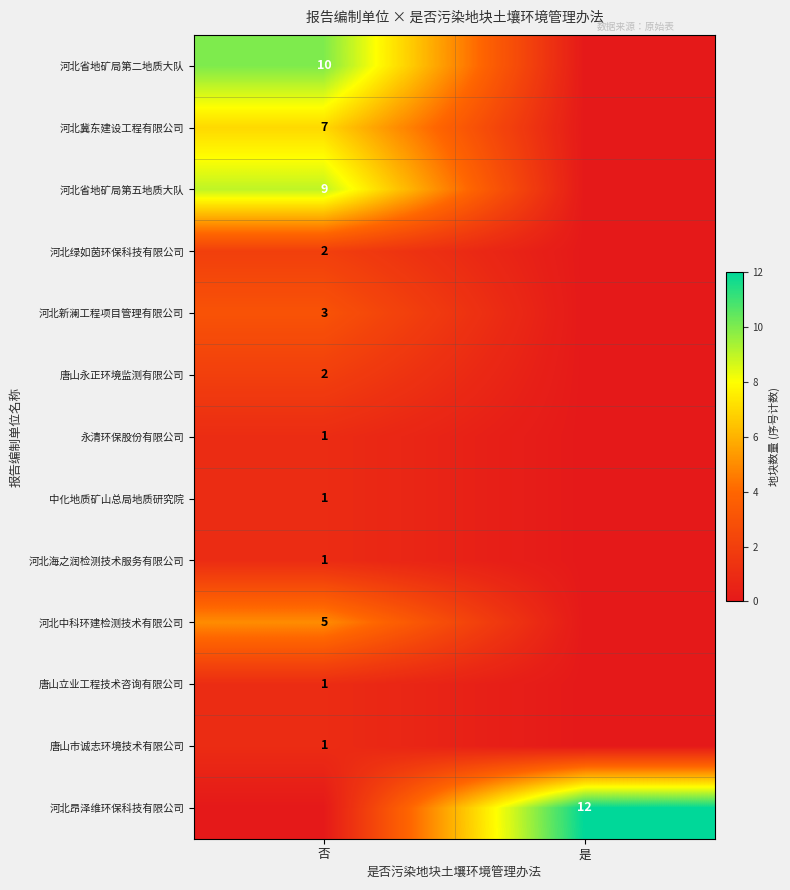

The value of 河北中科环建检测技术有限公司 at 否 is 8. True or false?

False